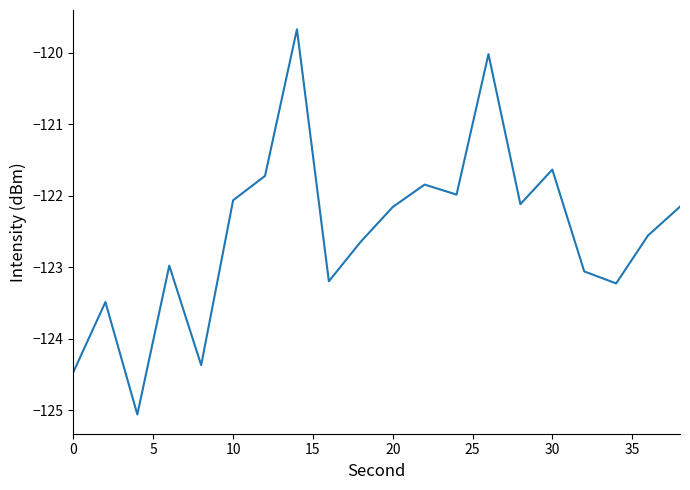

What is the smallest value displayed?

-125.1